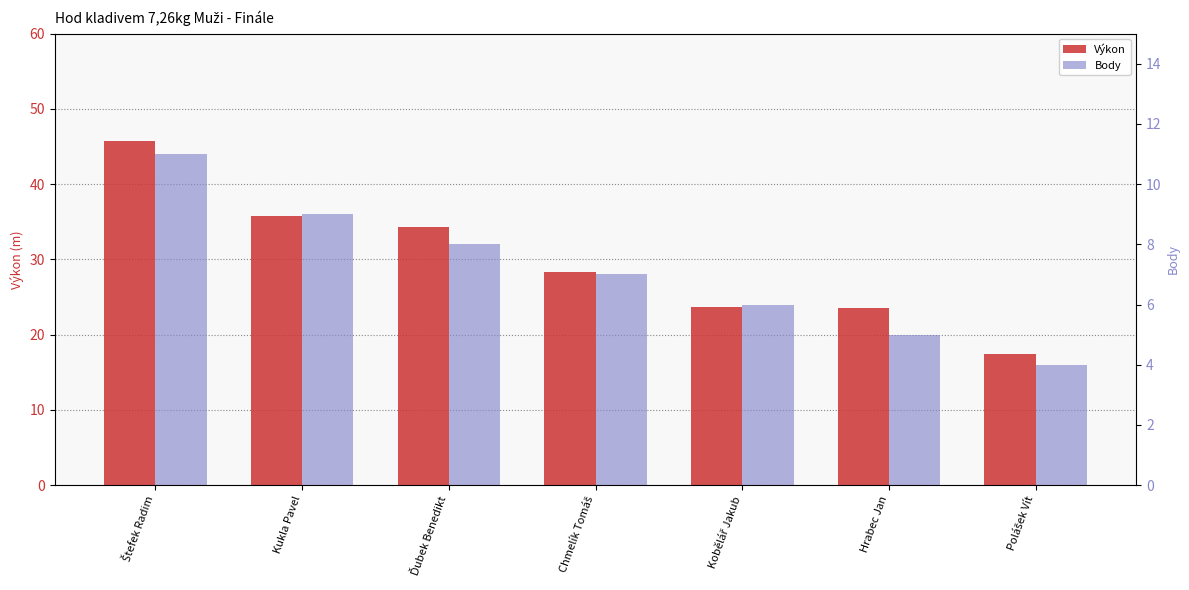

How many Body values are between 5 and 9?

5